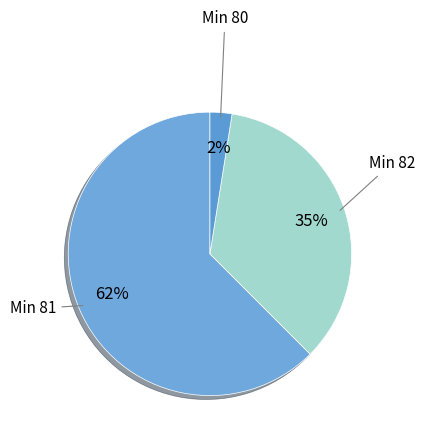

What is the ratio of the value at Min 81 to the value at Min 82?

1.8